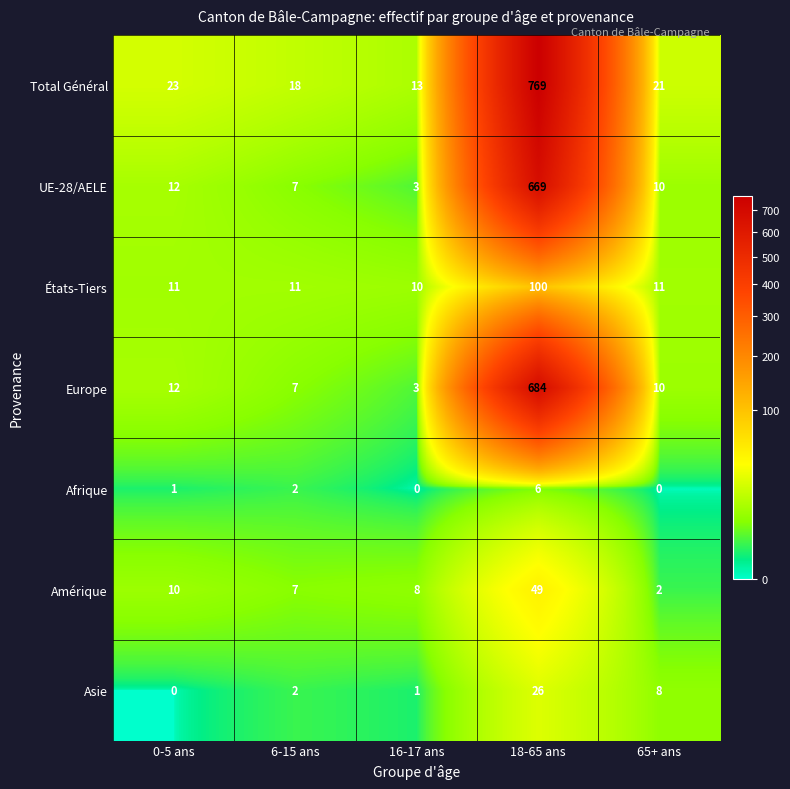

Which series changed the most between 18-65 ans and 65+ ans?

Total Général